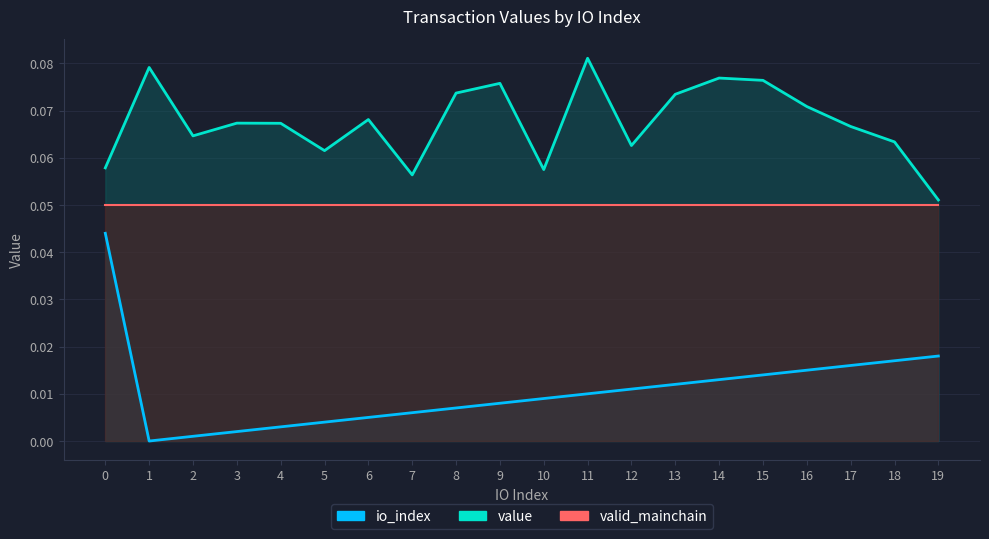

Which series changed the most between 11 and 19?

value